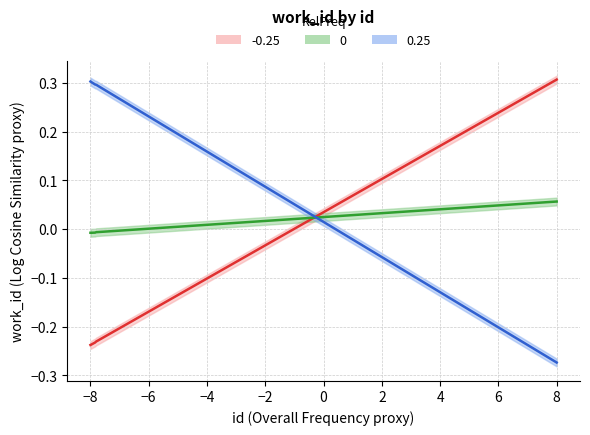

True or false: 0 and -0.25 cross at least once.

True